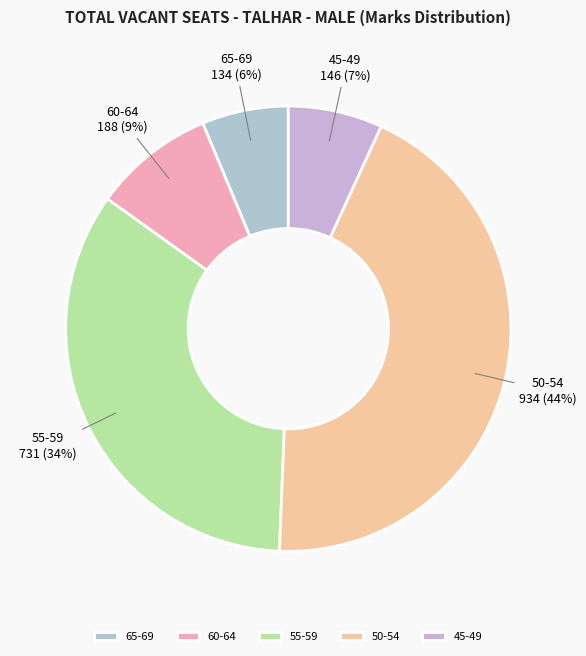

To the nearest percent, what is the combined percentage of 45-49 and 50-54?

51%